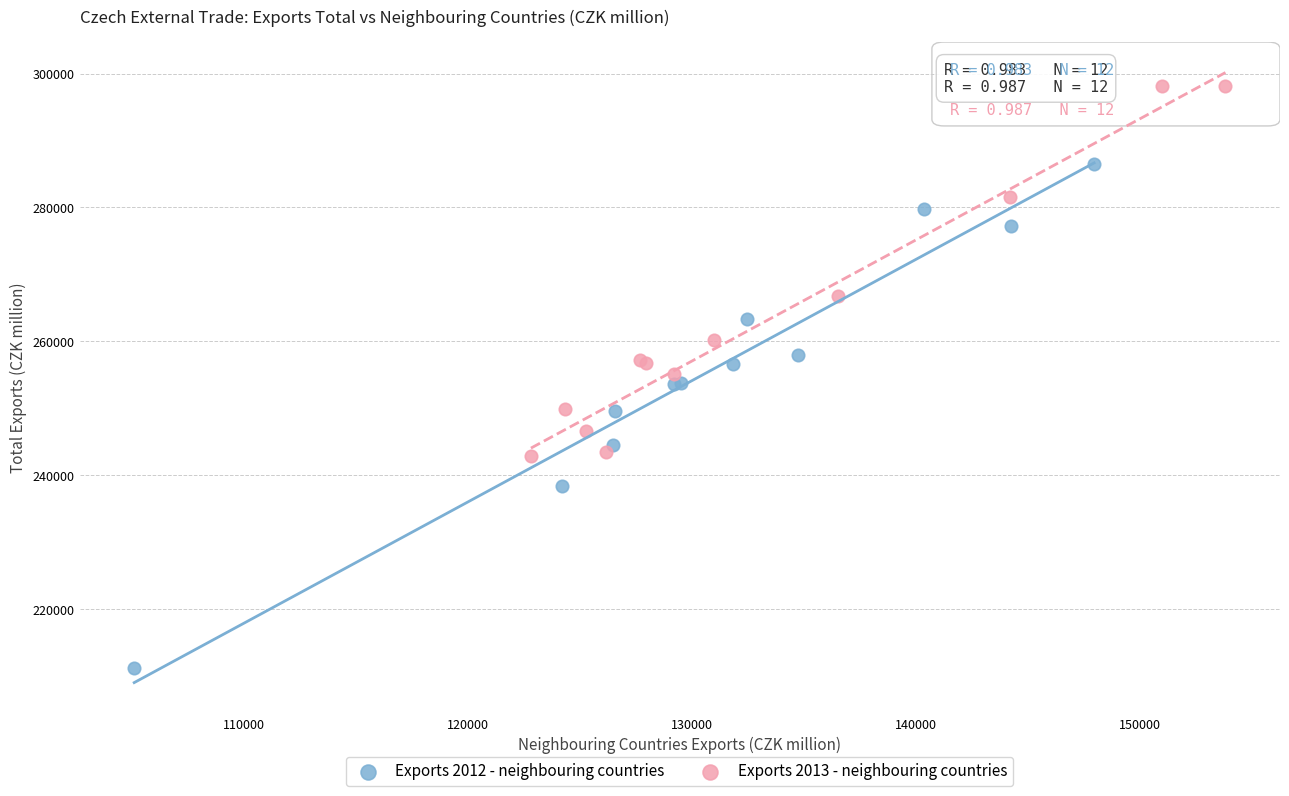

Which series contains the highest Y value?

Exports 2013 - neighbouring countries